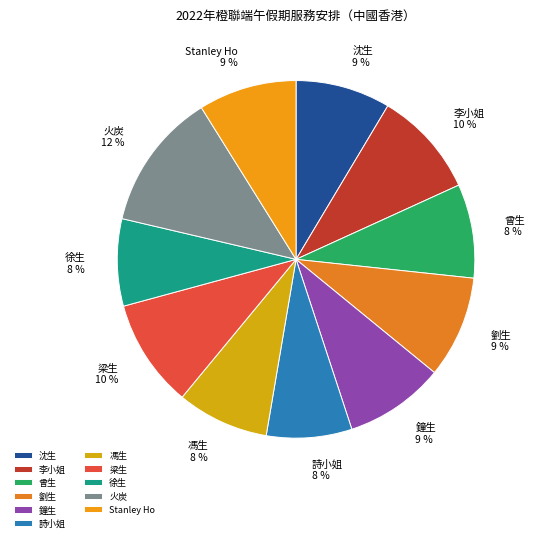

Which has a higher value, 馮生 or 鐘生?

鐘生